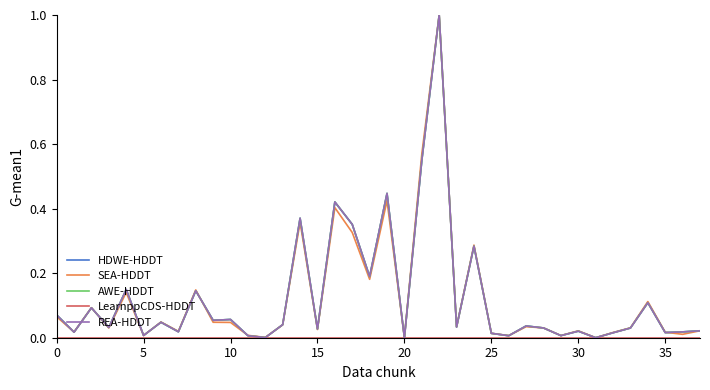

Does the chart have visible grid lines?

No